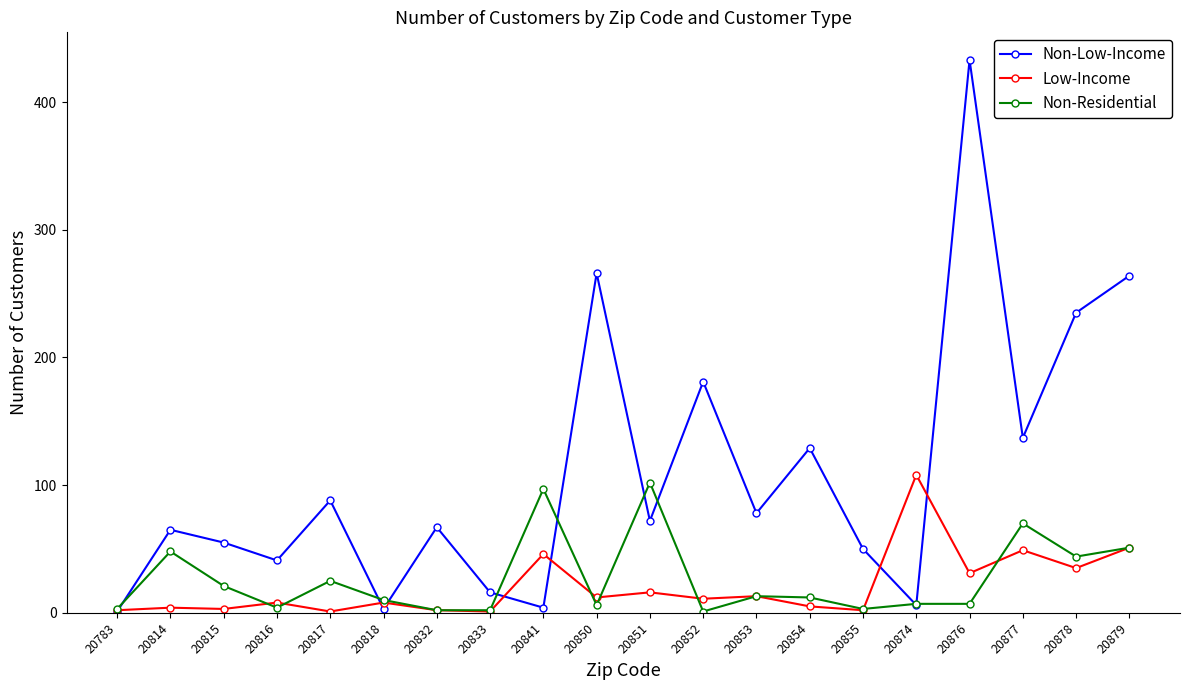

Rank the series by their maximum value, from lowest to highest.

Non-Residential, Low-Income, Non-Low-Income